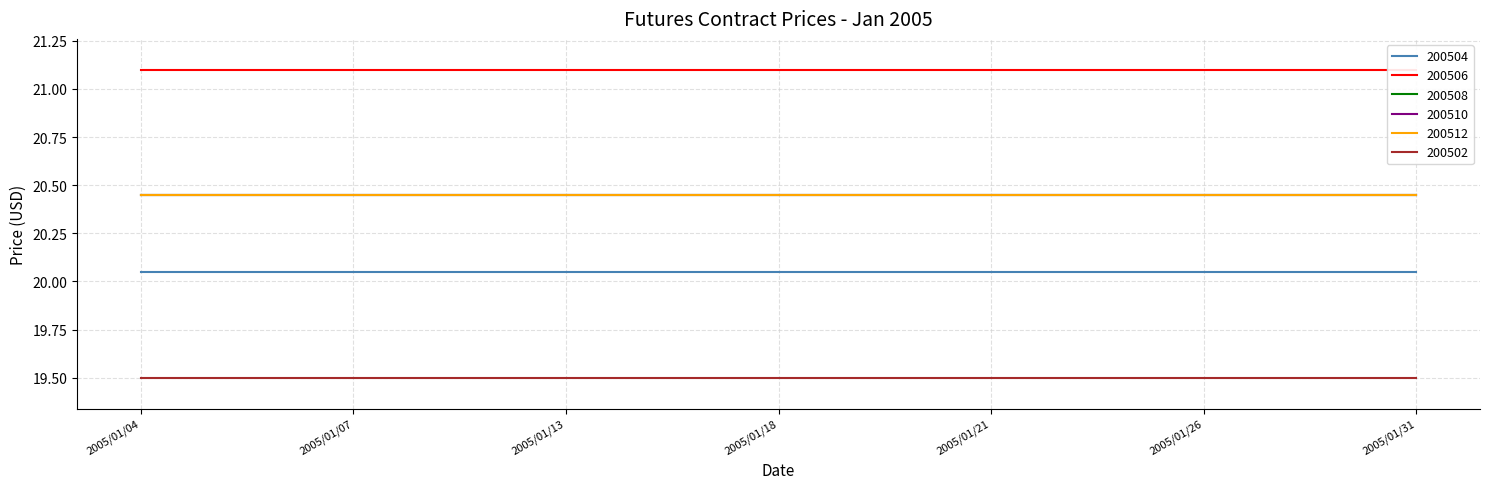

The value of 200504 at 2005/01/12 is 7.0. True or false?

False